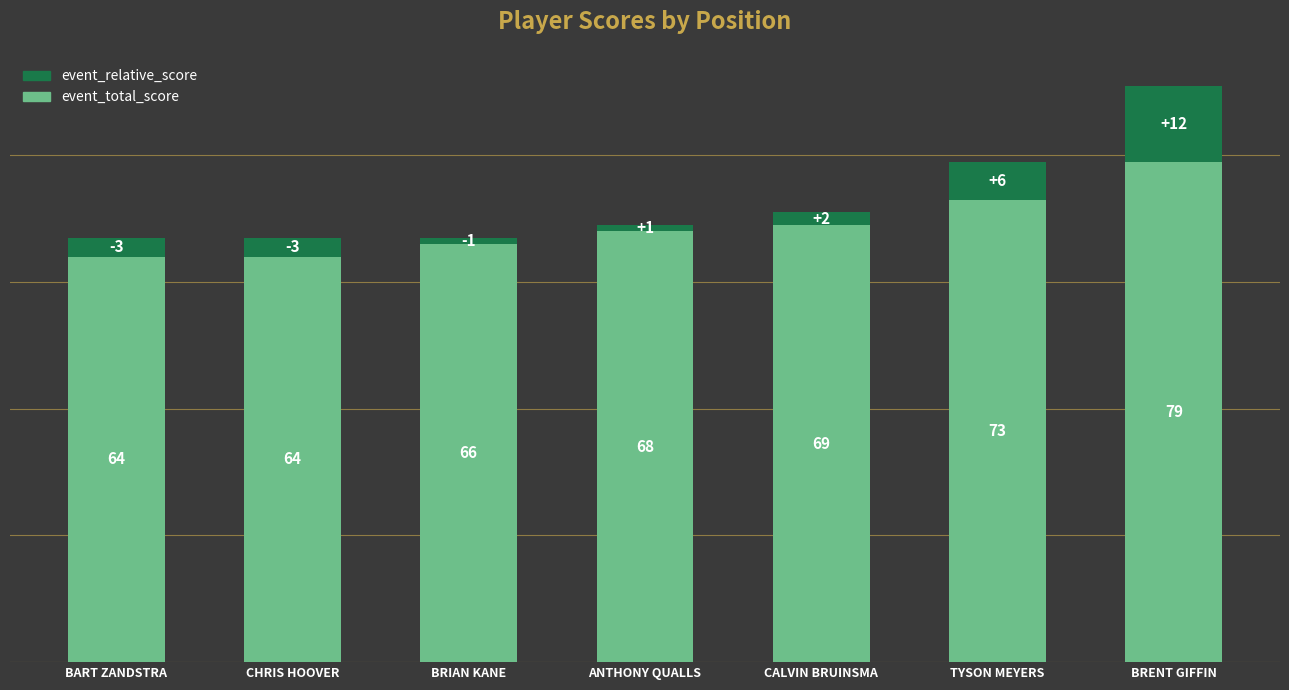

Read the event_total_score value at CHRIS HOOVER, to the nearest 5.

65